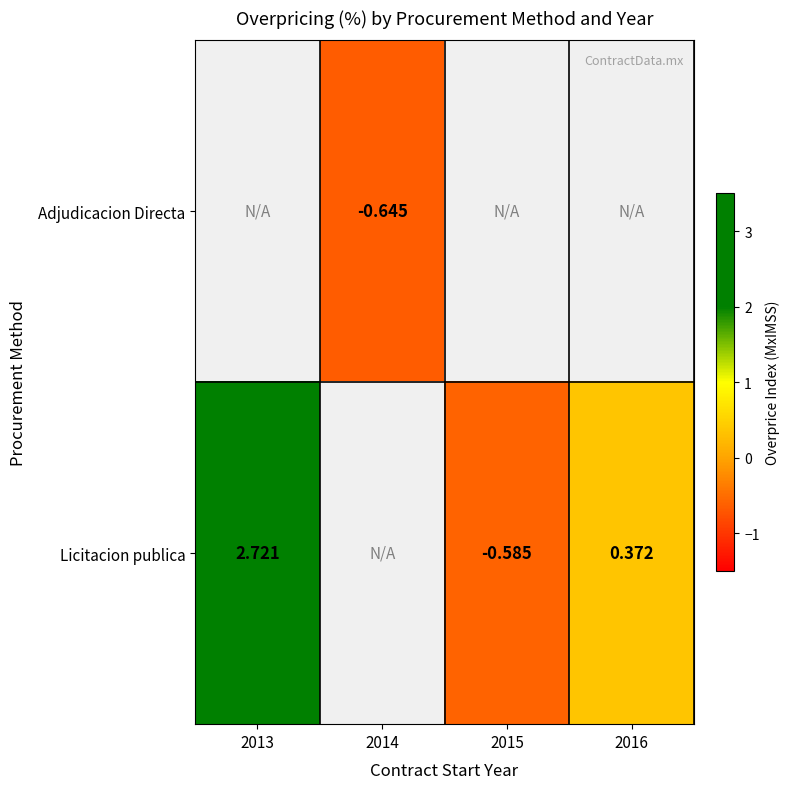

True or false: Licitacion publica has a value of 3.9 at 2013.

False